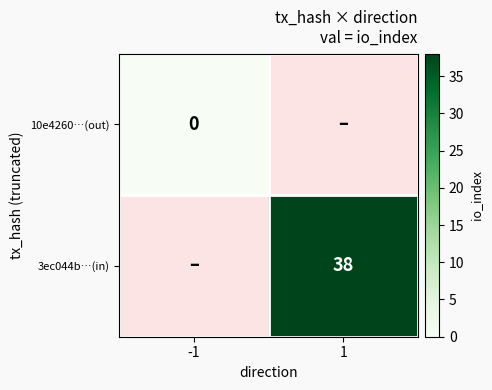

List the labels in order of 3ec044b…(in) value, smallest first.

-1, 1